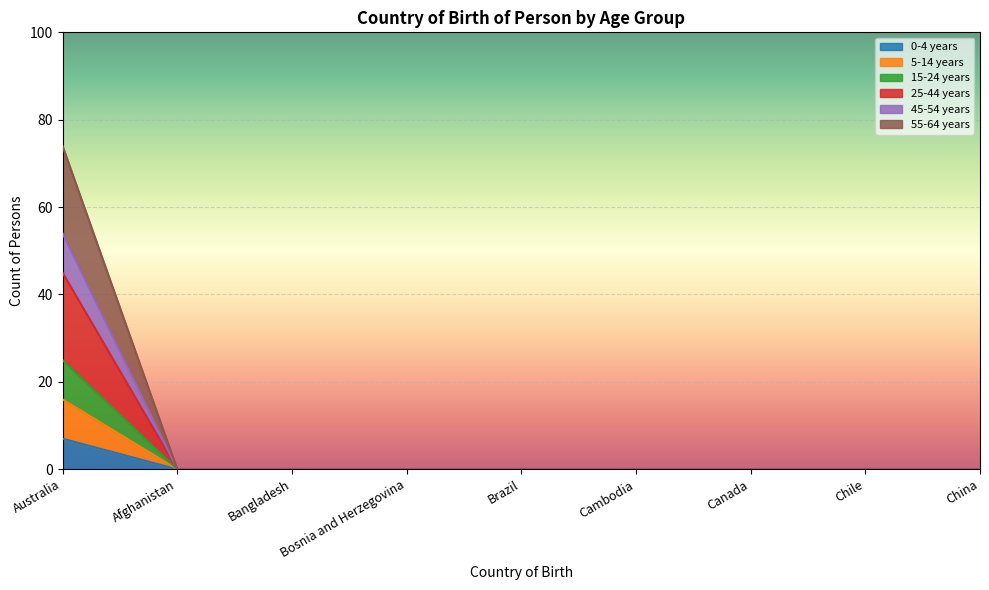

At which category is the sum across all series the highest?

Australia